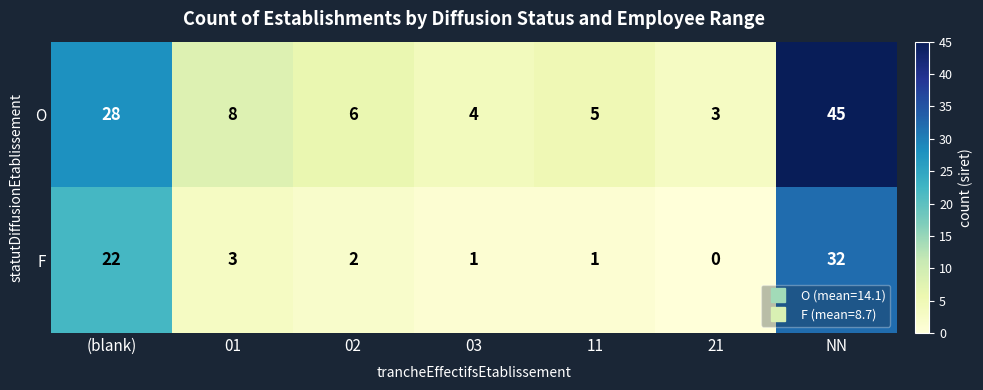

Rank the categories by O value from highest to lowest.

NN, (blank), 01, 02, 11, 03, 21